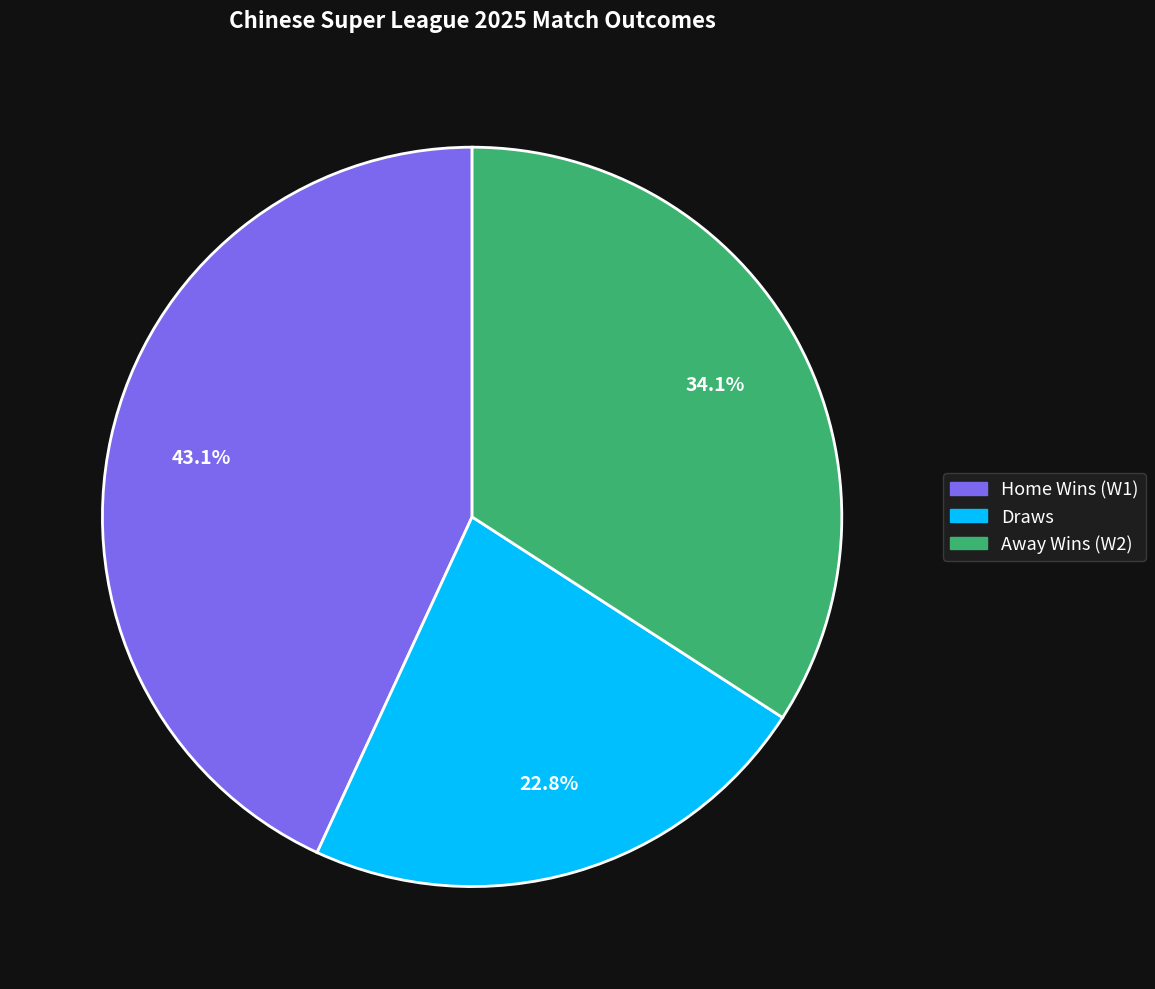

How many segments does this pie chart have?

3